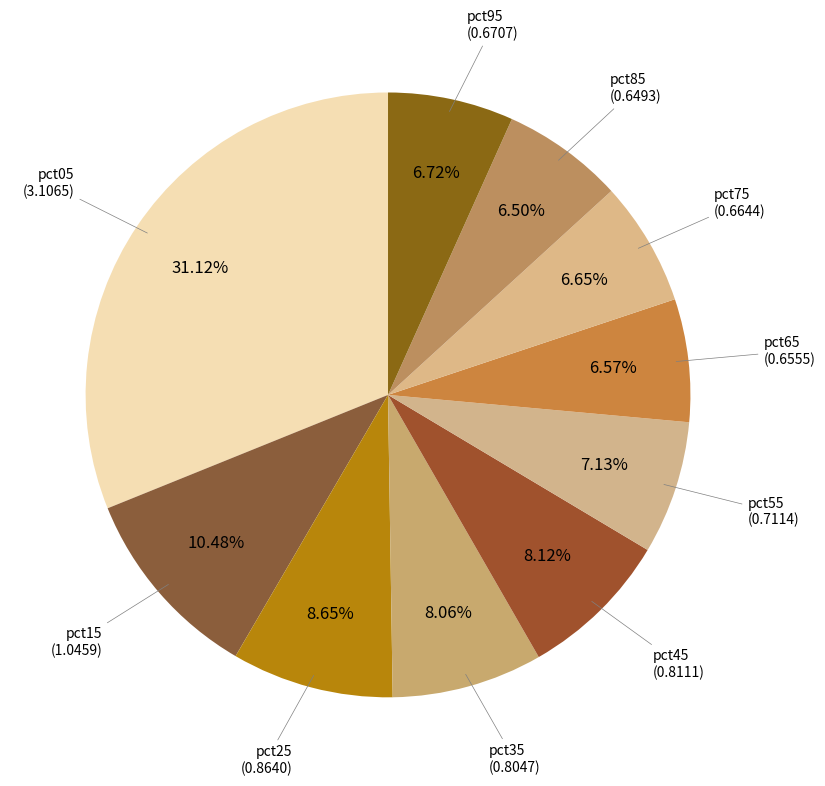

Rank the categories by value from lowest to highest.

pct85, pct65, pct75, pct95, pct55, pct35, pct45, pct25, pct15, pct05